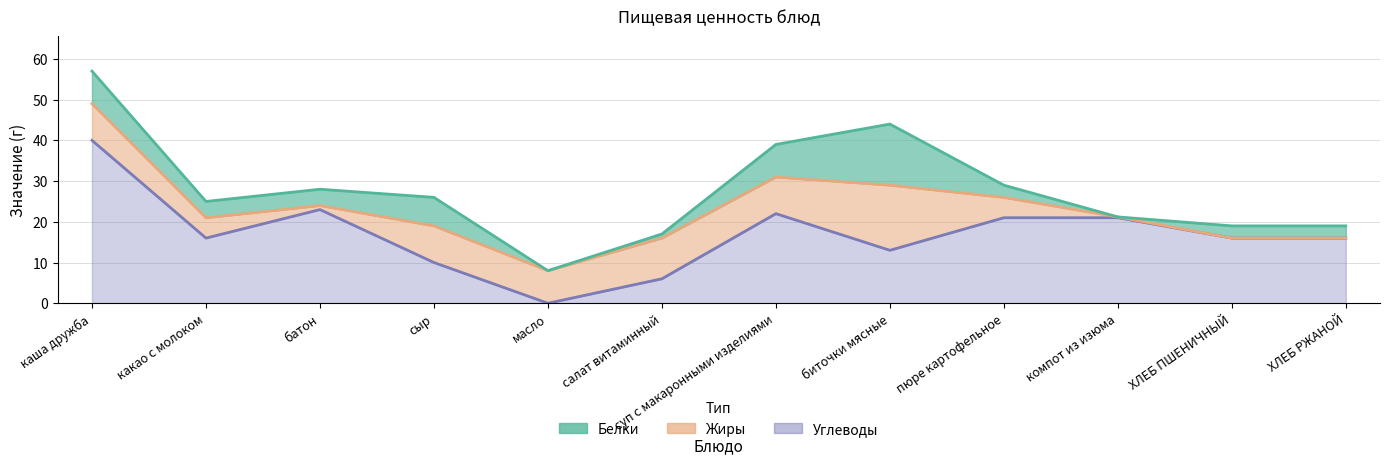

Reading left to right, what are all the values shown in this chart?

Белки: каша дружба=8.0	какао с молоком=4.0	батон=4.0	сыр=7.0	масло=0.0	салат витаминный=1.0	суп с макаронными изделиями=8.0	биточки мясные=15.0	пюре картофельное=3.0	компот из изюма=0.0	ХЛЕБ ПШЕНИЧНЫЙ=3.0	ХЛЕБ РЖАНОЙ=3.0
Жиры: каша дружба=9.0	какао с молоком=5.0	батон=1.0	сыр=9.0	масло=8.0	салат витаминный=10.0	суп с макаронными изделиями=9.0	биточки мясные=16.0	пюре картофельное=5.0	компот из изюма=0.2	ХЛЕБ ПШЕНИЧНЫЙ=0.0	ХЛЕБ РЖАНОЙ=0.0
Углеводы: каша дружба=40.0	какао с молоком=16.0	батон=23.0	сыр=10.0	масло=0.0	салат витаминный=6.0	суп с макаронными изделиями=22.0	биточки мясные=13.0	пюре картофельное=21.0	компот из изюма=21.0	ХЛЕБ ПШЕНИЧНЫЙ=16.0	ХЛЕБ РЖАНОЙ=16.0